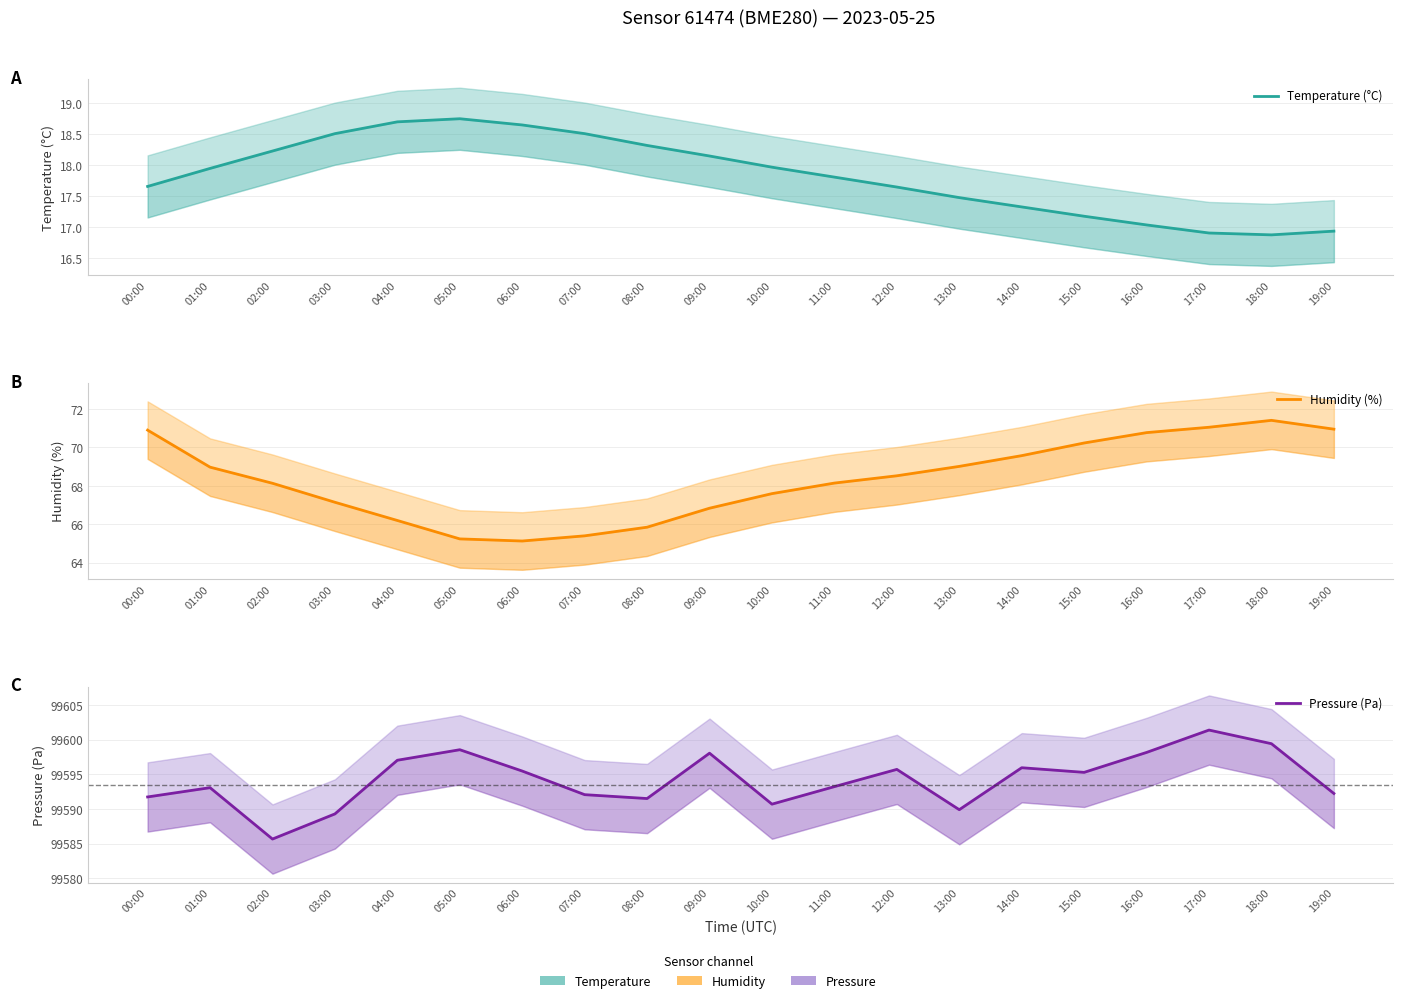

What is the label of the 1st point from the right?

19:00